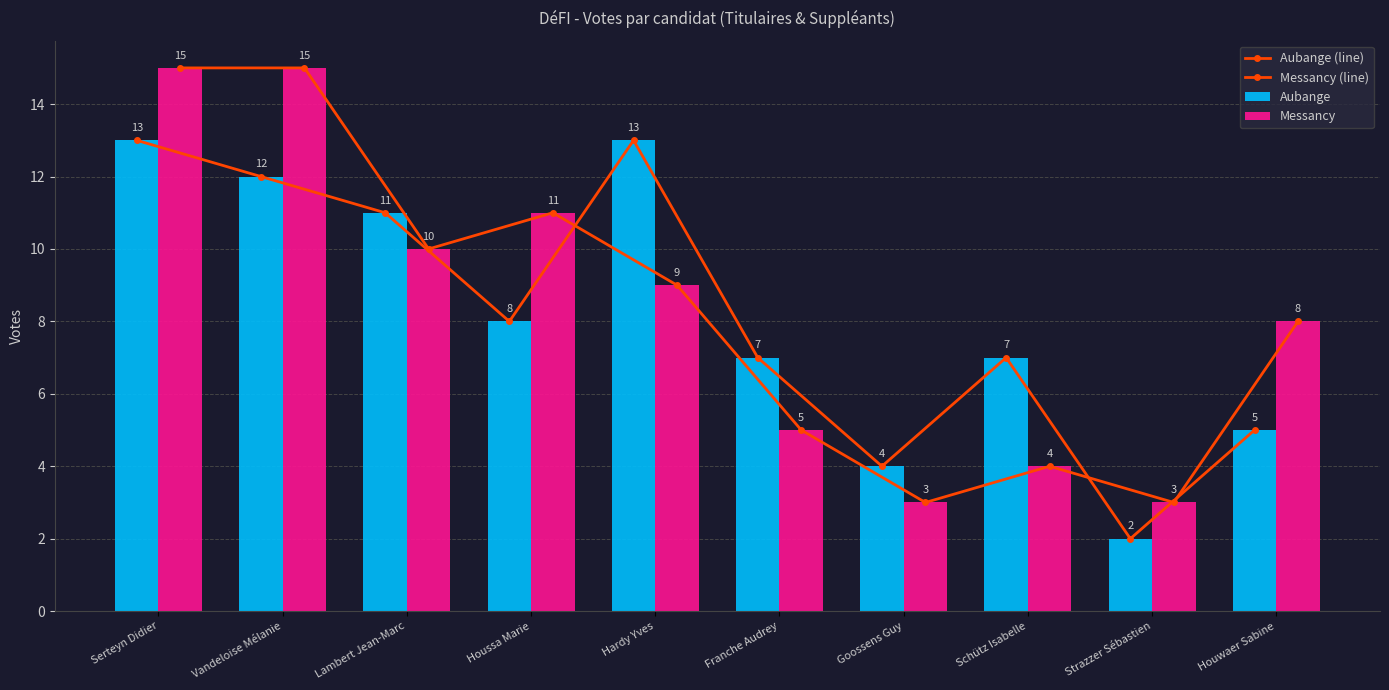

How many distinct data groups are displayed?

4